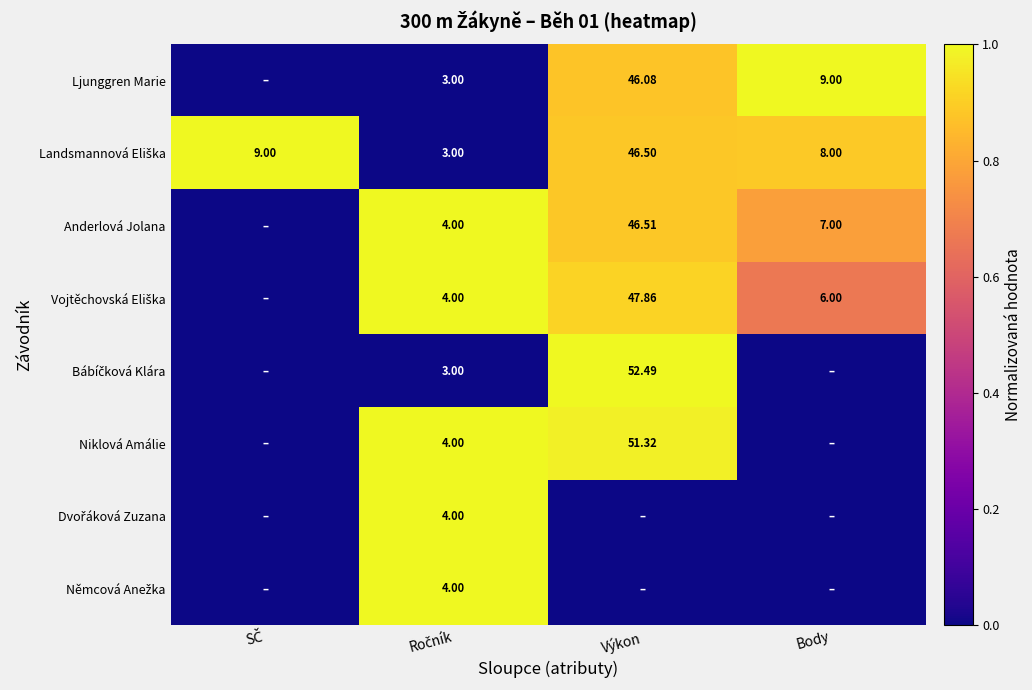

How many Dvořáková Zuzana values are between 0 and 1?

4